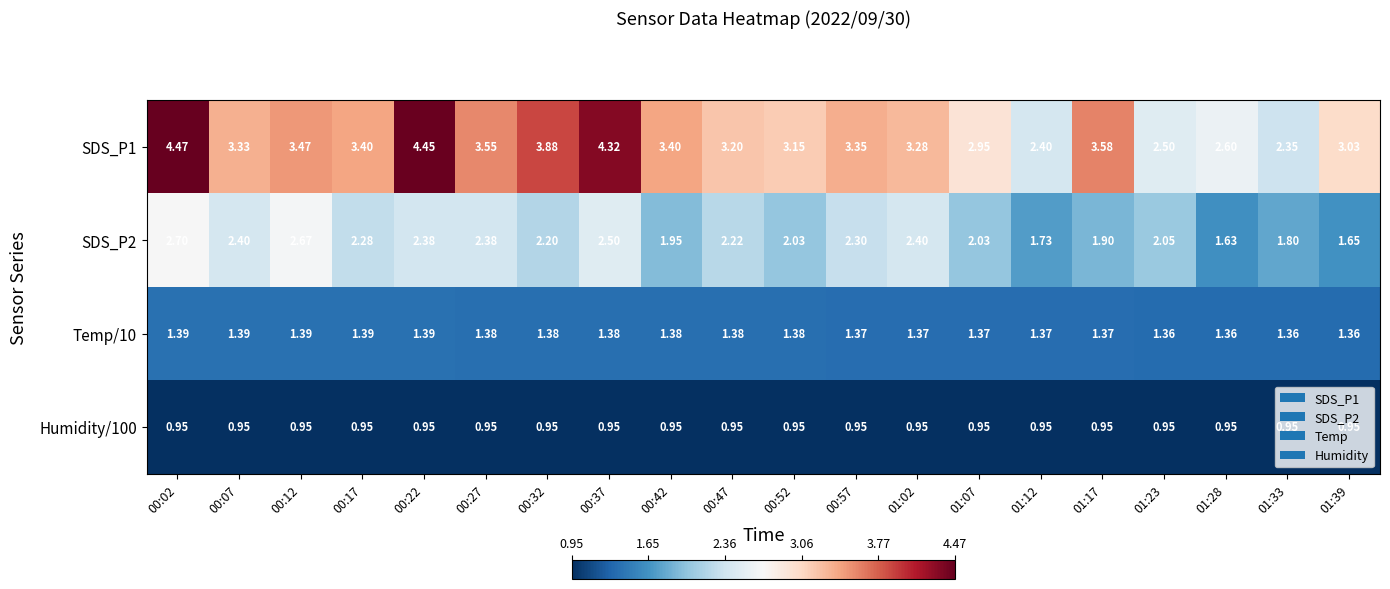

Rank the series at 00:07 from highest to lowest value.

SDS_P1, SDS_P2, Temp/10, Humidity/100